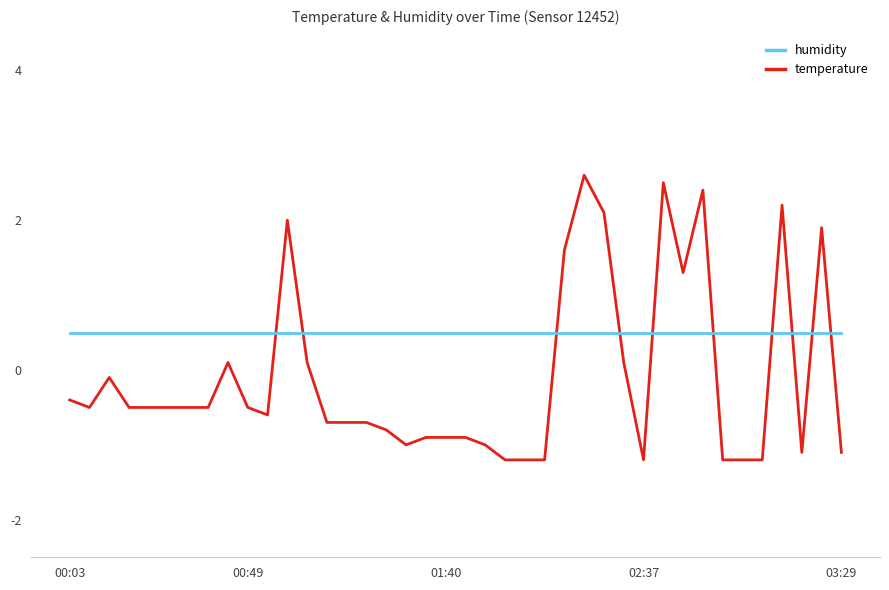

How many lines are shown in the chart?

2